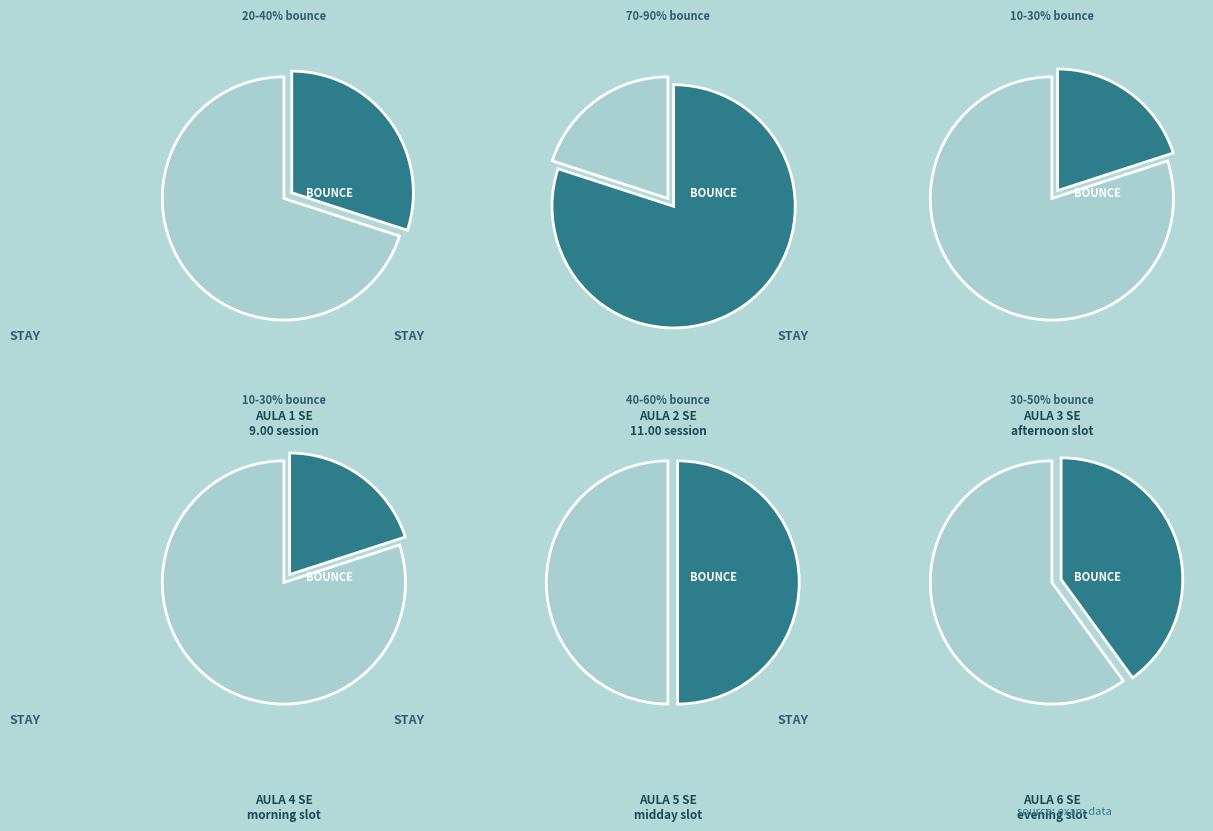

What is the smallest slice in the pie chart?

AULA 4 SE